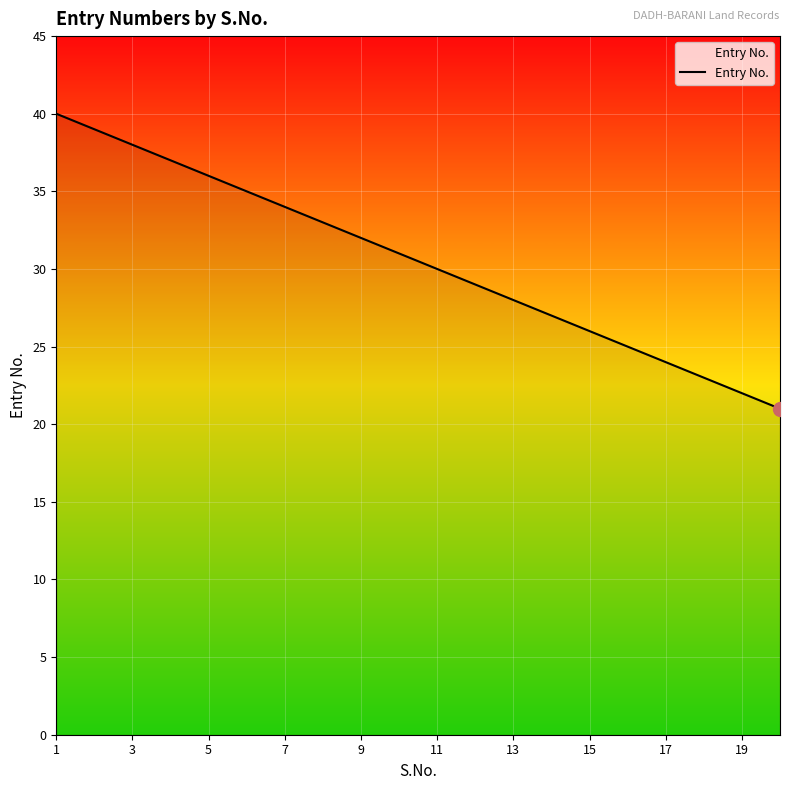

What is the greatest value displayed?

40